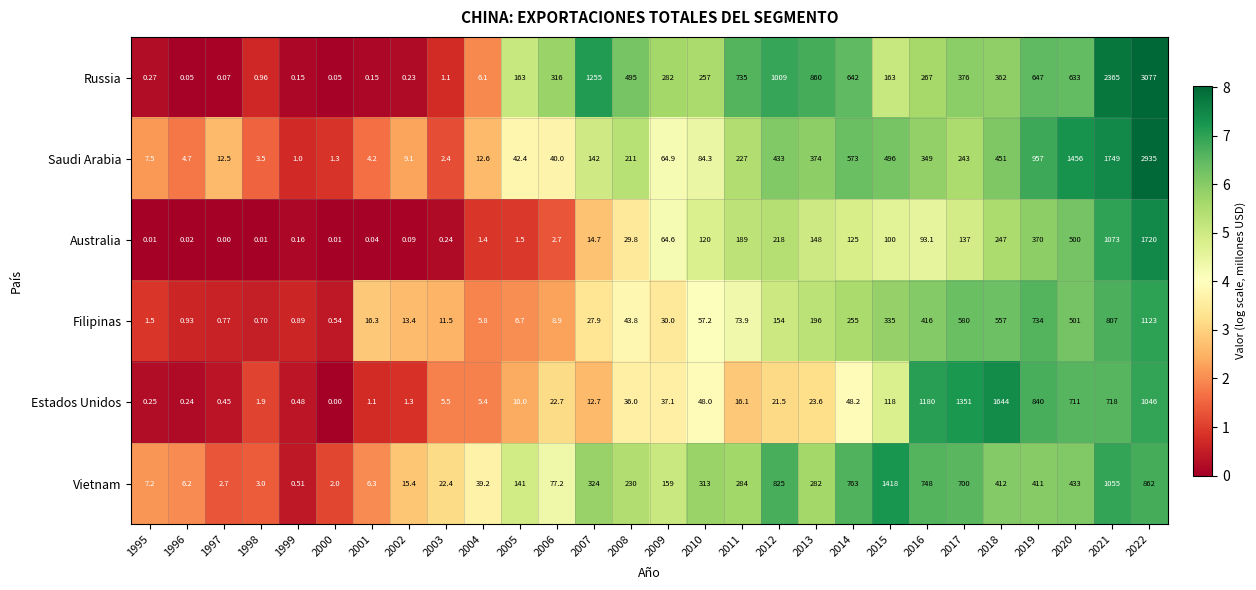

How many data points in Filipinas are less than 43?

14